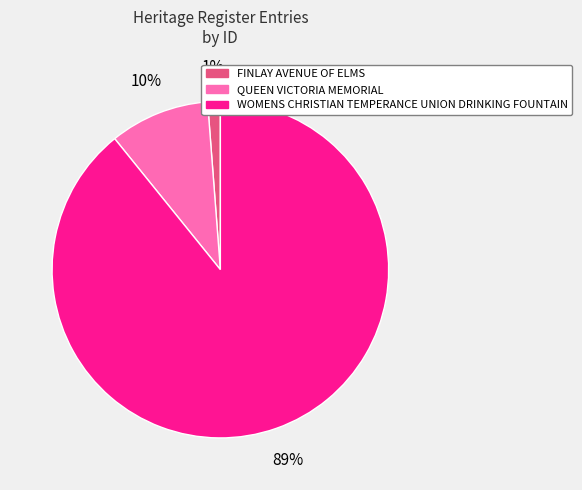

To the nearest percent, what is the average slice percentage?

33%